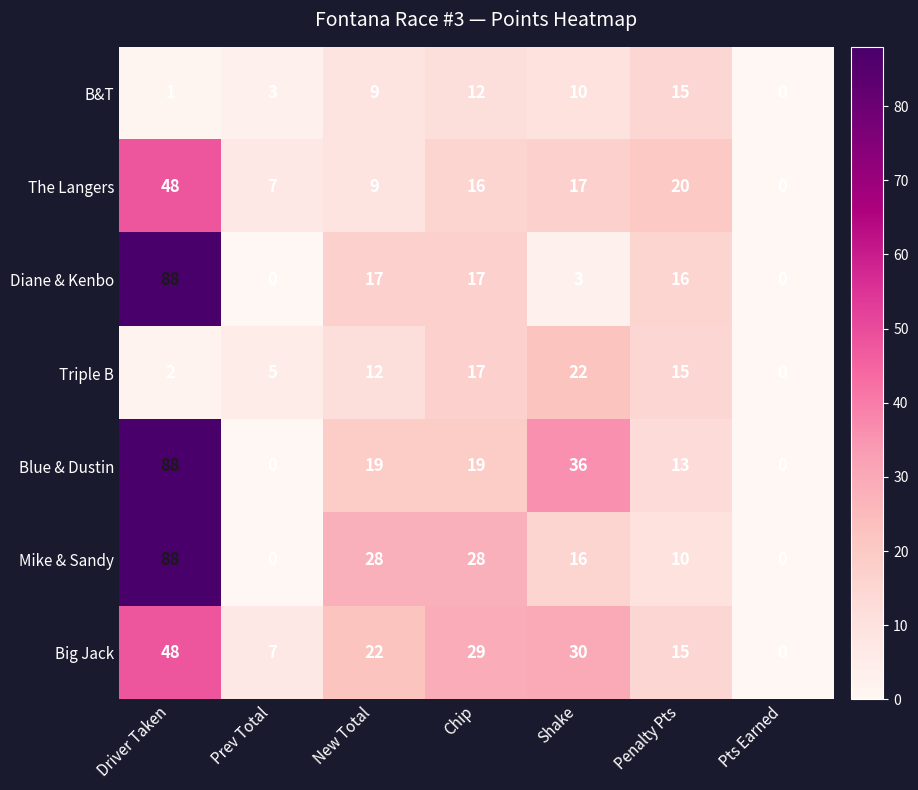

What is the difference between the highest and lowest values at Driver Taken?

87